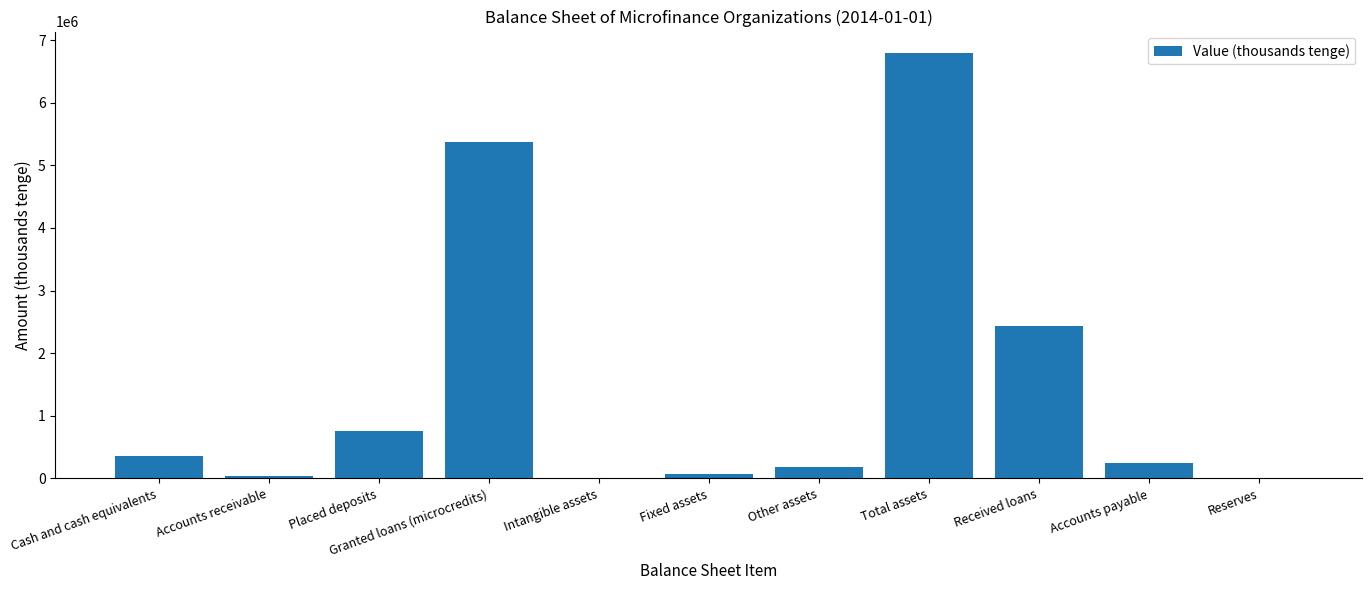

At which label is the value closest to 3398622?

Received loans